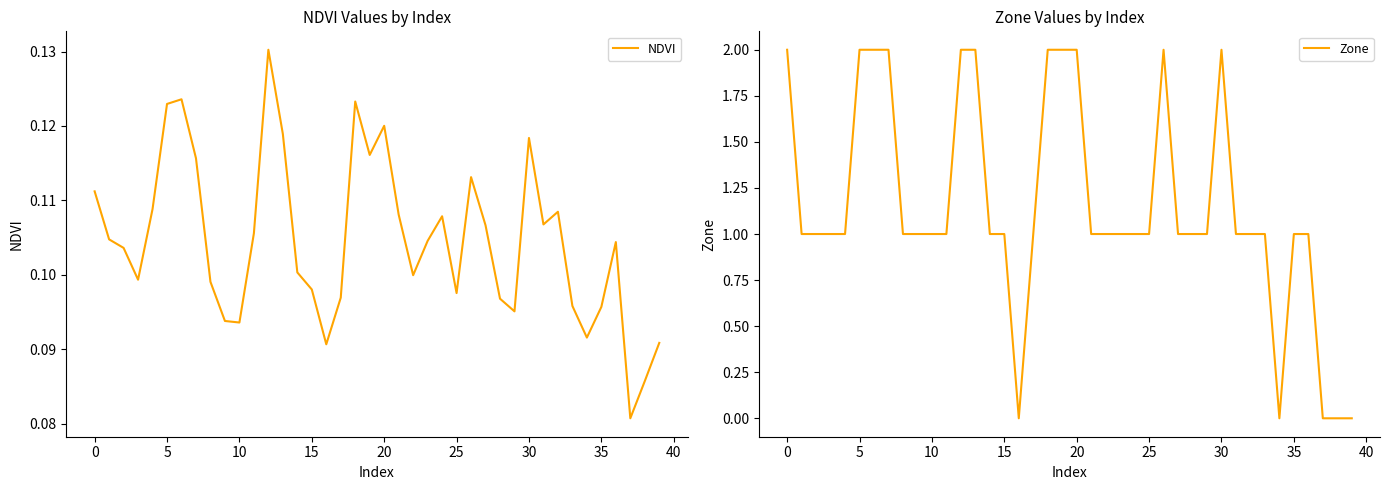

In Zone, how many points are lower than both neighbors (excluding endpoints)?

2